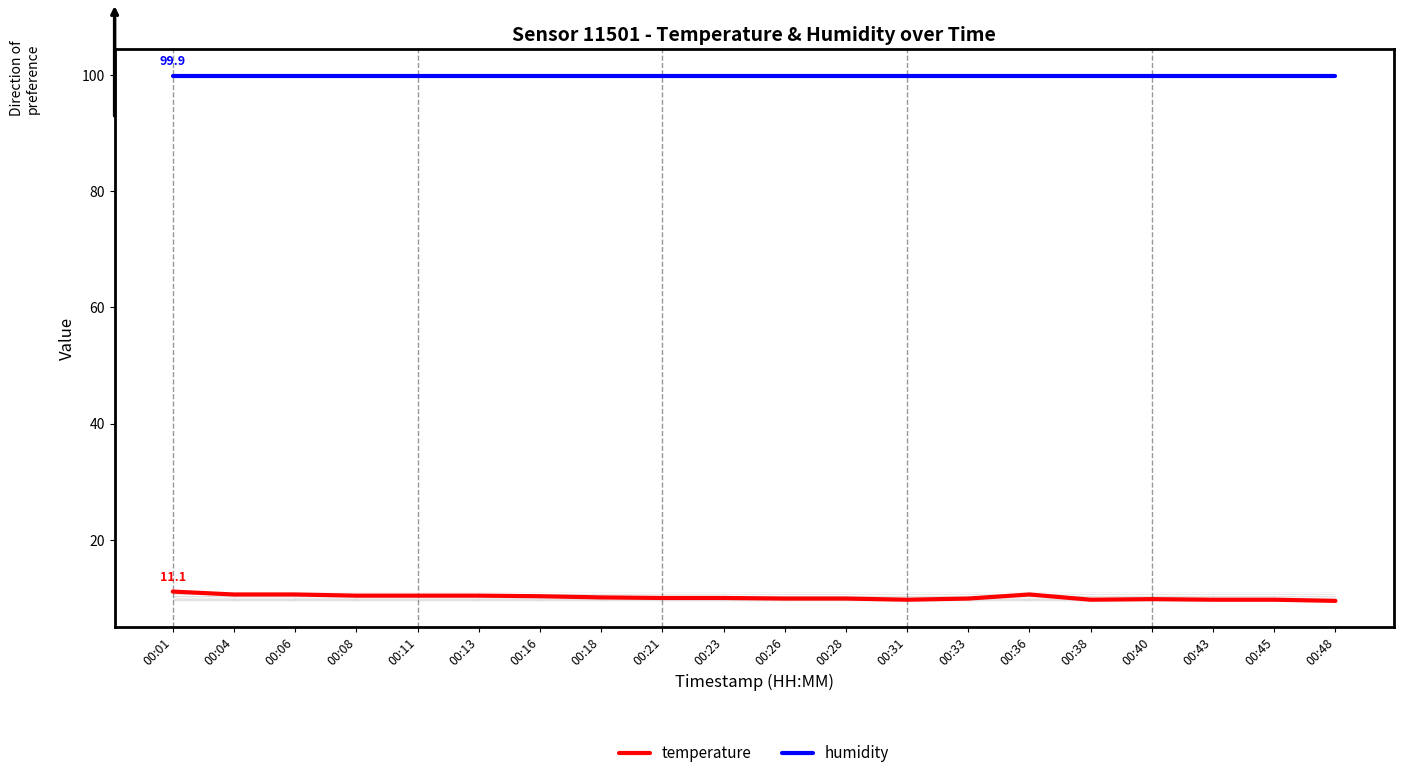

At 00:04, list the series in order from largest to smallest.

humidity, temperature